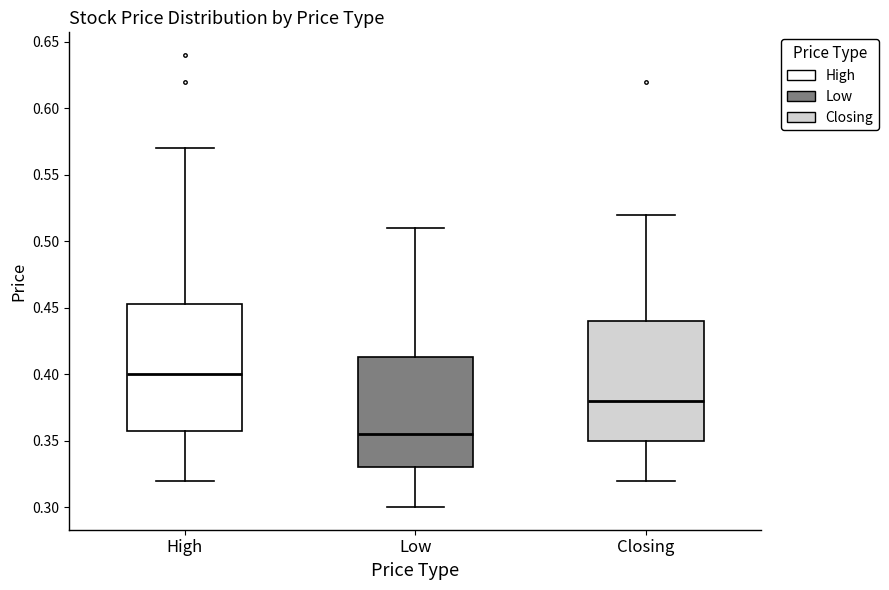

Comparing the boxes themselves (not the whiskers), which one is the tallest?

High